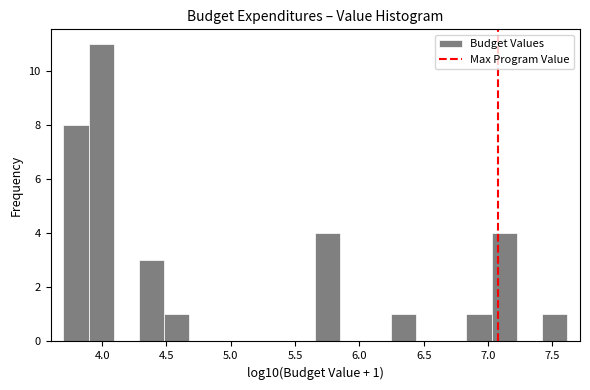

Around what value on the x-axis is the tallest bar? Give the approximate position of its centre, as read against the axis.

4.00